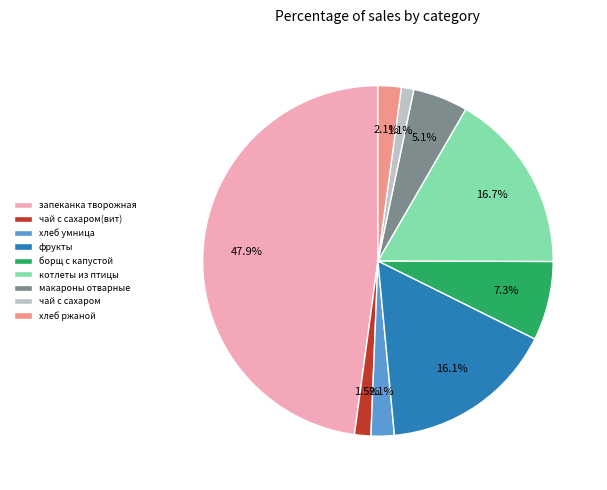

Between фрукты and чай с сахаром(вит), which is larger?

фрукты